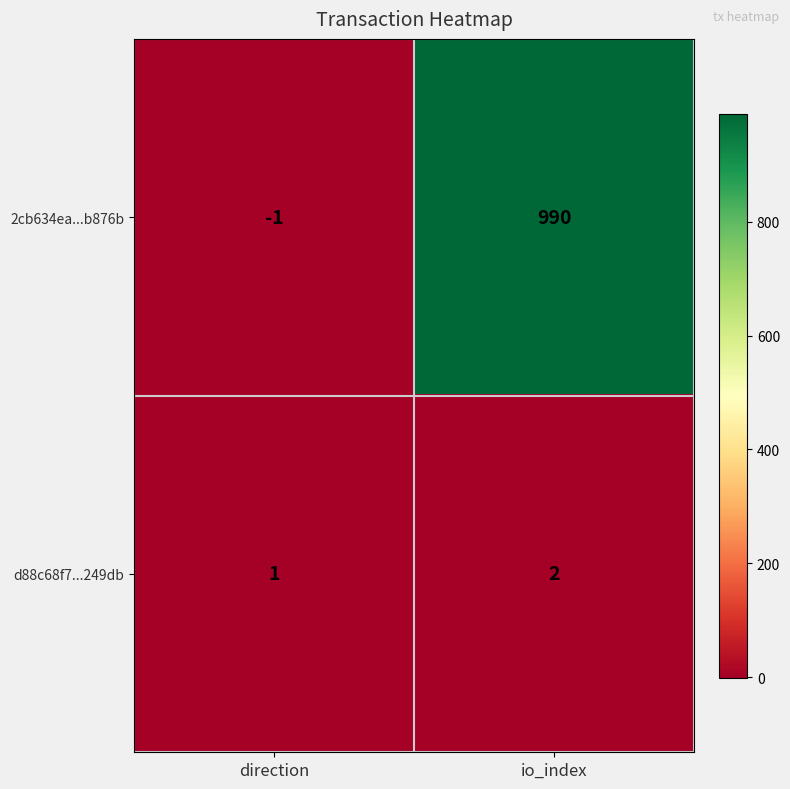

Between direction and io_index, which series saw the biggest shift?

2cb634ea...b876b